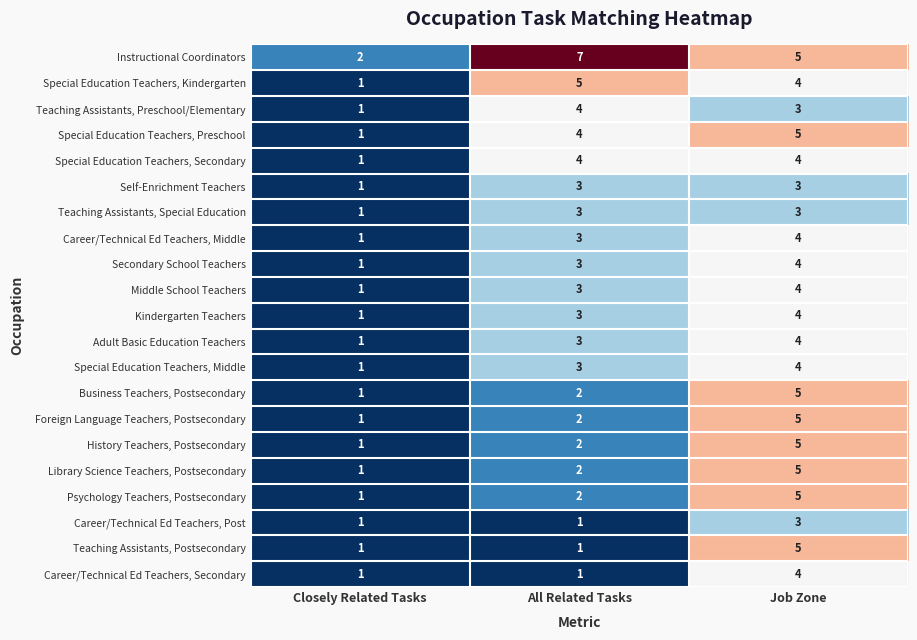

How many Self-Enrichment Teachers values are between 1 and 3?

3